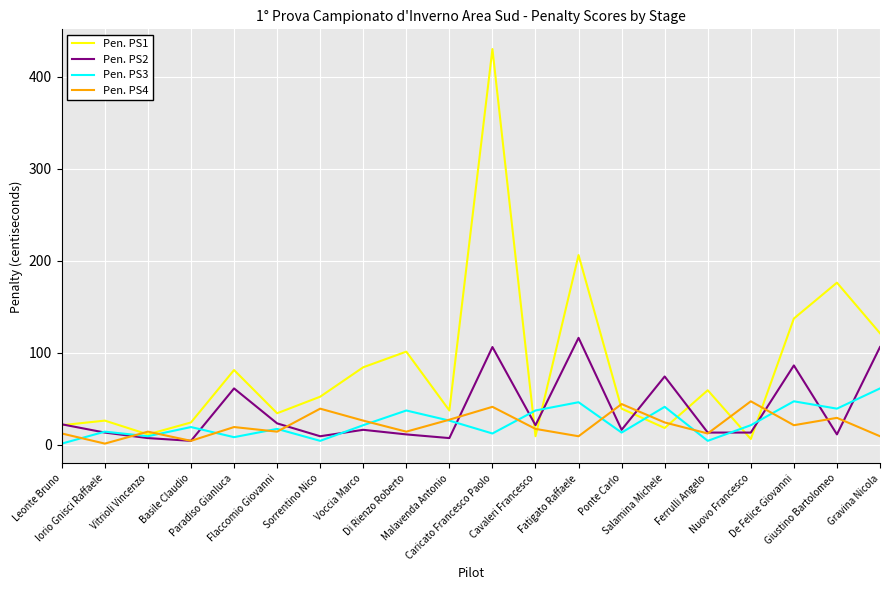

What is the difference between the highest and lowest values at Vitrioli Vincenzo?

7